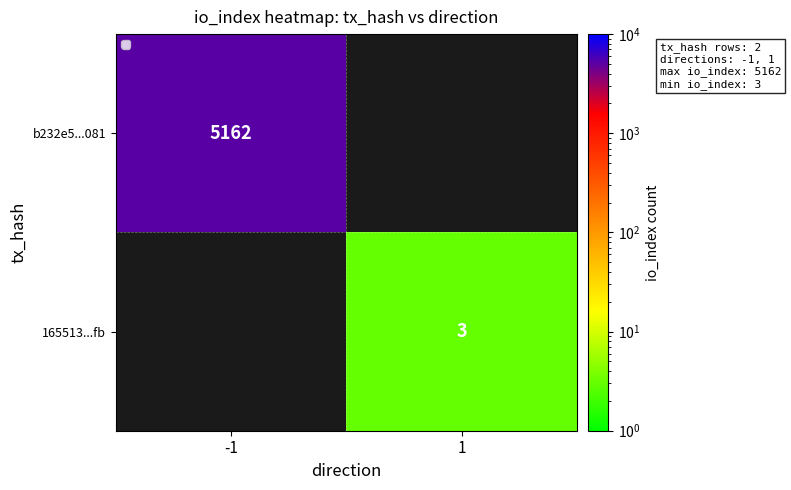

Which label corresponds to the largest value in the chart?

-1